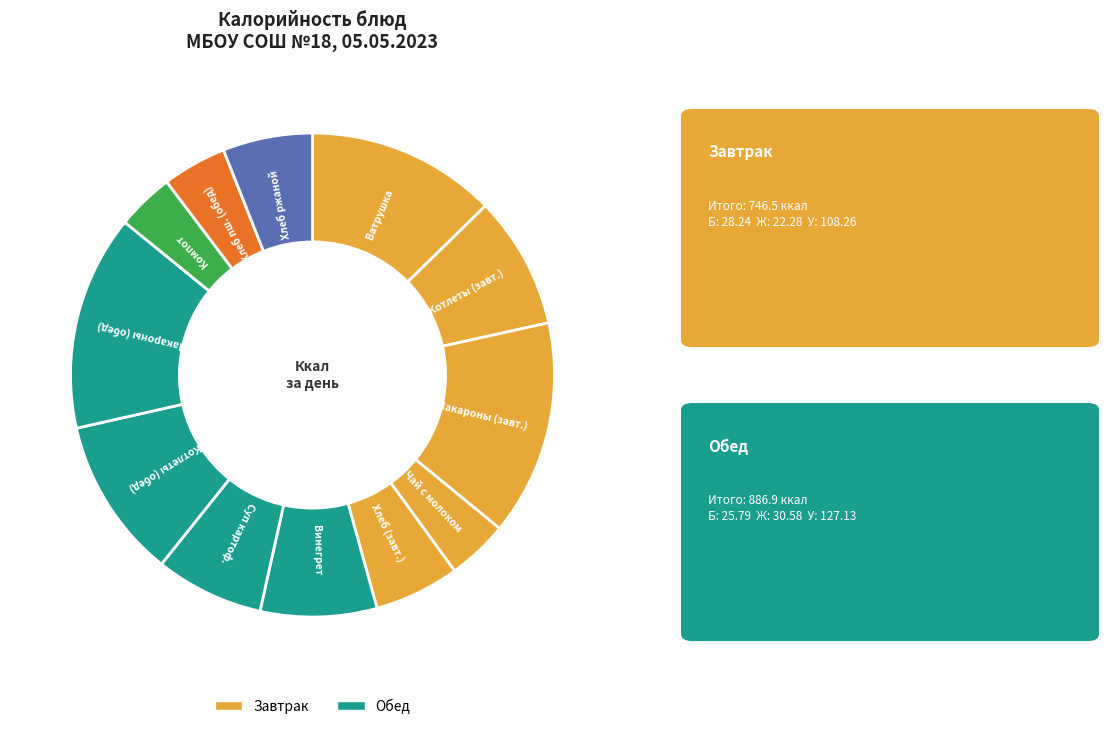

Is there a majority slice in this chart?

No